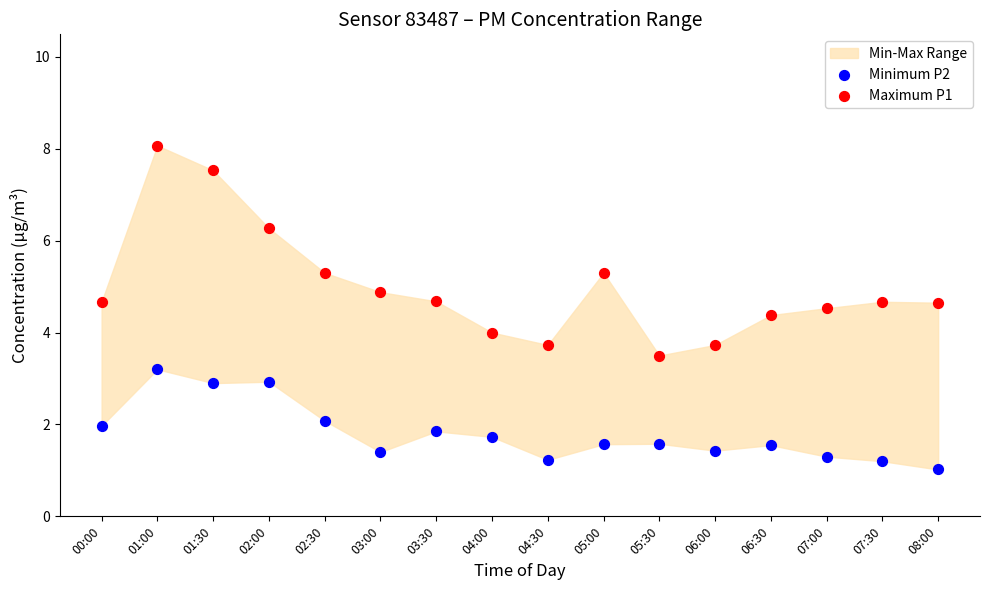

Which series contains the highest Y value?

Maximum P1